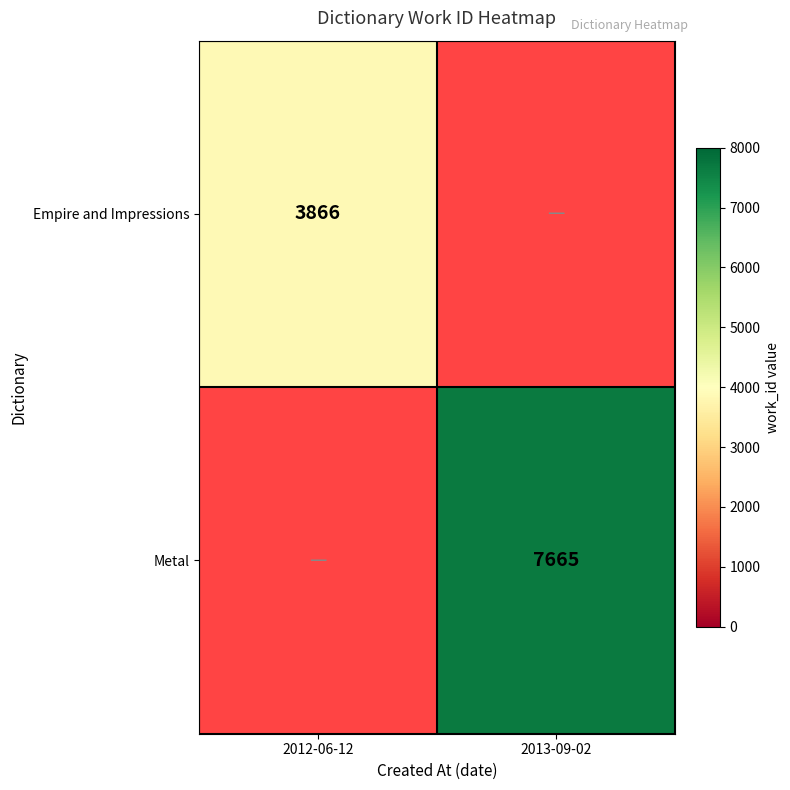

At which category does the chart reach its minimum across all series?

2012-06-12